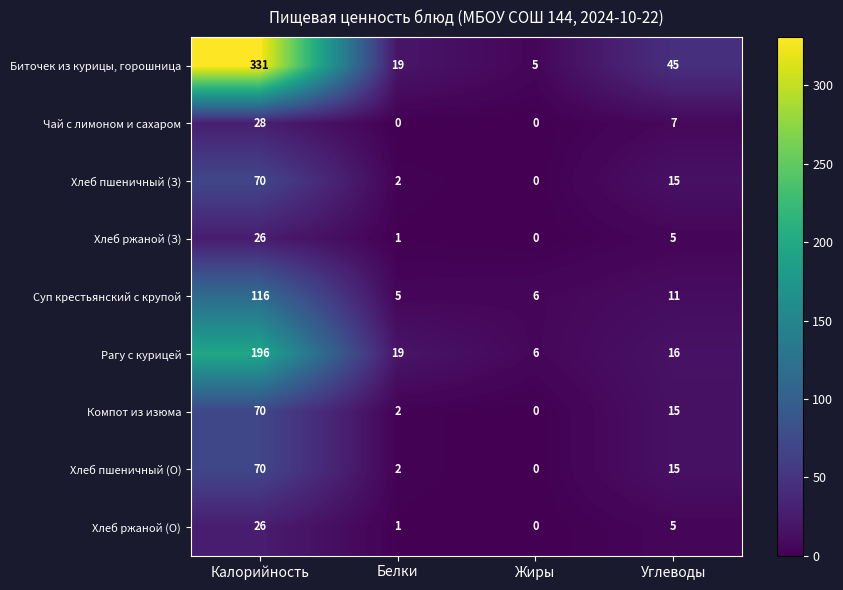

What is the maximum value for Чай с лимоном и сахаром?

28